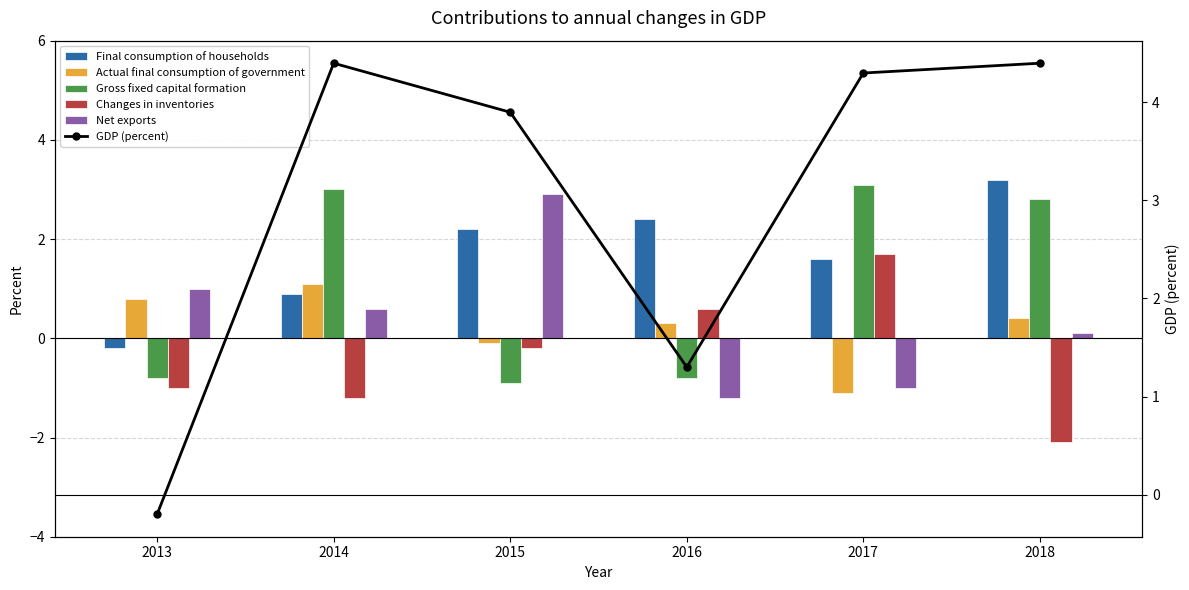

What are all the series names shown in the legend?

Final consumption of households, Actual final consumption of government, Gross fixed capital formation, Changes in inventories, Net exports, GDP (percent)